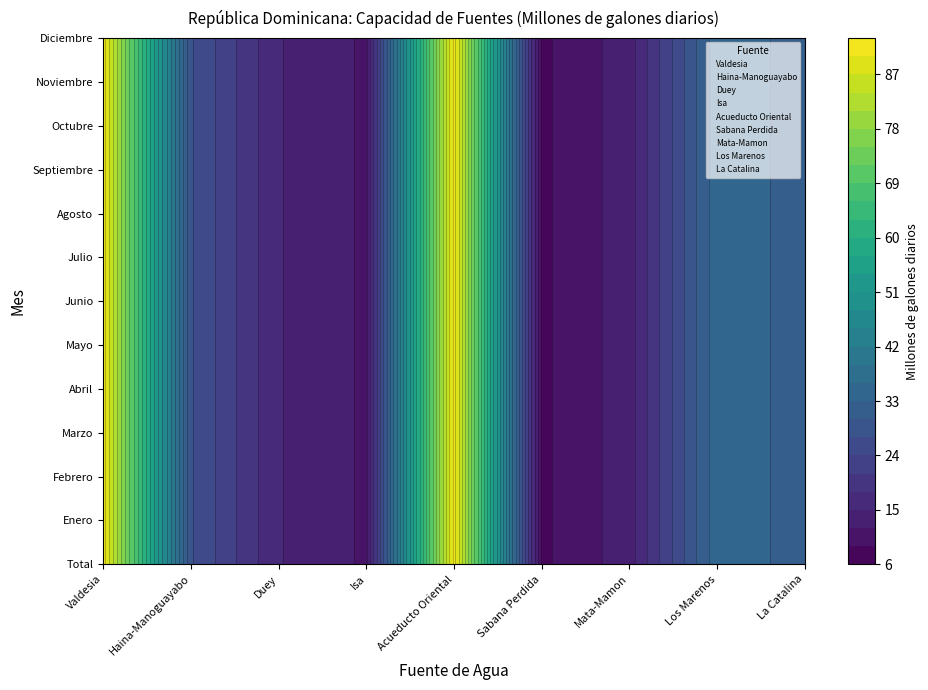

Where is Los Marenos nearest to the value 35?

Total